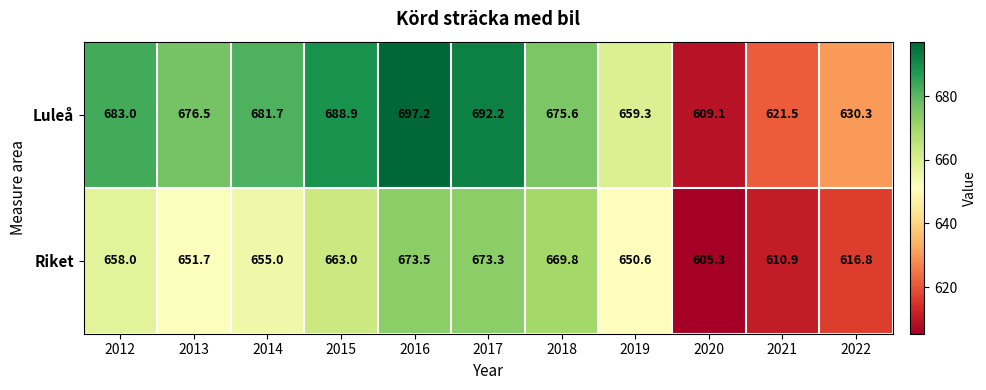

What is the difference between the maximum and second lowest values in the Luleå series?

75.7